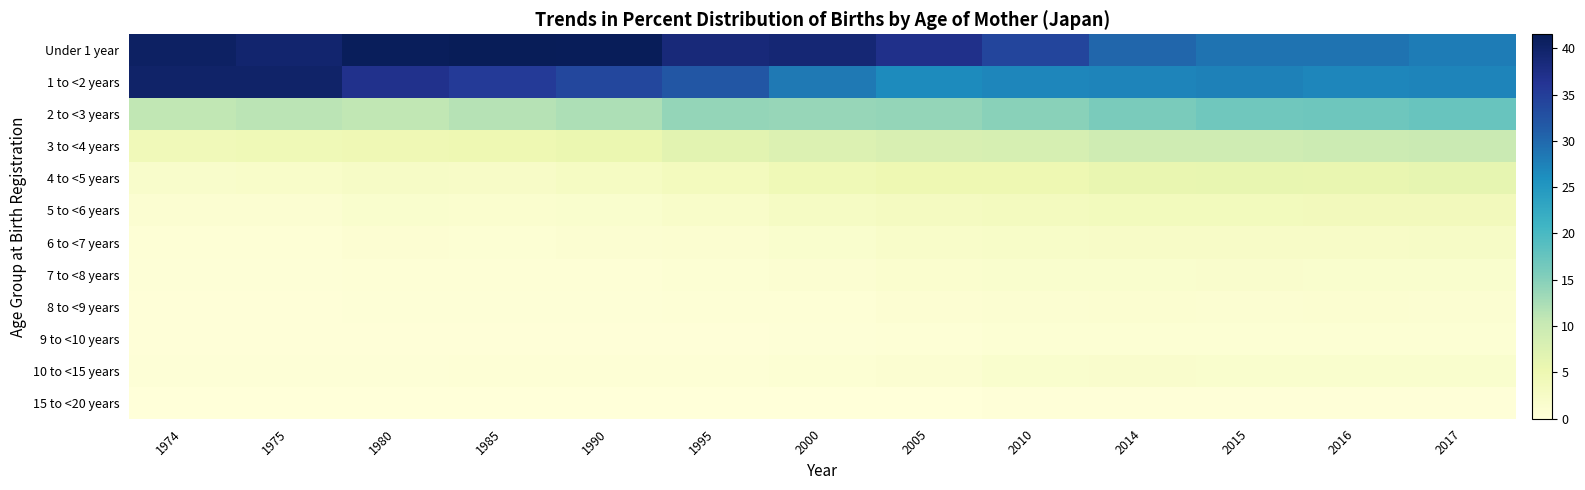

Reading left to right, what are all the values shown in this chart?

Under 1 year: 1974=40.5	1975=39.4	1980=41.1	1985=41.5	1990=41.2	1995=38.5	2000=39.0	2005=37.0	2010=34.1	2014=30.3	2015=28.9	2016=28.9	2017=27.9
1 to <2 years: 1974=40.0	1975=39.9	1980=36.8	1985=35.5	1990=33.8	1995=32.0	2000=28.3	2005=26.5	2010=27.0	2014=27.1	2015=27.4	2016=27.0	2017=27.2
2 to <3 years: 1974=10.7	1975=11.2	1980=10.8	1985=11.6	1990=12.2	1995=14.0	2000=13.9	2005=14.1	2010=14.9	2014=16.0	2015=16.8	2016=17.0	2017=17.4
3 to <4 years: 1974=4.1	1975=4.5	1980=4.7	1985=5.0	1990=5.4	1995=6.7	2000=7.5	2005=8.1	2010=8.3	2014=9.3	2015=9.4	2016=9.7	2017=10.0
4 to <5 years: 1974=1.9	1975=2.1	1980=2.5	1985=2.4	1990=2.8	1995=3.5	2000=4.4	2005=5.0	2010=5.0	2014=5.7	2015=5.9	2016=5.8	2017=6.0
5 to <6 years: 1974=1.0	1975=1.1	1980=1.5	1985=1.4	1990=1.6	1995=2.0	2000=2.6	2005=3.2	2010=3.4	2014=3.7	2015=3.7	2016=3.8	2017=3.8
6 to <7 years: 1974=0.6	1975=0.6	1980=0.9	1985=0.8	1990=1.0	1995=1.2	2000=1.6	2005=2.0	2010=2.2	2014=2.4	2015=2.4	2016=2.4	2017=2.5
7 to <8 years: 1974=0.4	1975=0.4	1980=0.6	1985=0.5	1990=0.6	1995=0.7	2000=1.0	2005=1.3	2010=1.5	2014=1.6	2015=1.7	2016=1.6	2017=1.6
8 to <9 years: 1974=0.3	1975=0.3	1980=0.4	1985=0.4	1990=0.4	1995=0.5	2000=0.6	2005=0.9	2010=1.1	2014=1.2	2015=1.1	2016=1.2	2017=1.1
9 to <10 years: 1974=0.2	1975=0.2	1980=0.3	1985=0.3	1990=0.3	1995=0.3	2000=0.4	2005=0.6	2010=0.8	2014=0.8	2015=0.8	2016=0.8	2017=0.8
10 to <15 years: 1974=0.4	1975=0.4	1980=0.4	1985=0.6	1990=0.6	1995=0.6	2000=0.7	2005=1.1	2010=1.5	2014=1.7	2015=1.6	2016=1.6	2017=1.5
15 to <20 years: 1974=0.0	1975=0.0	1980=0.1	1985=0.1	1990=0.1	1995=0.1	2000=0.1	2005=0.1	2010=0.2	2014=0.3	2015=0.2	2016=0.3	2017=0.2